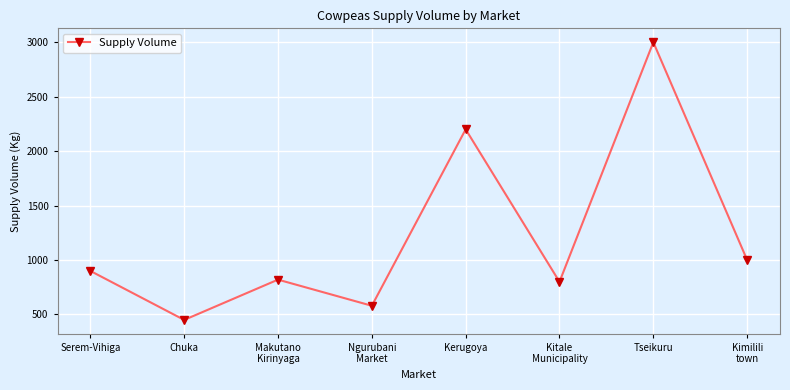

What value does the data have at Kitale
Municipality?

800